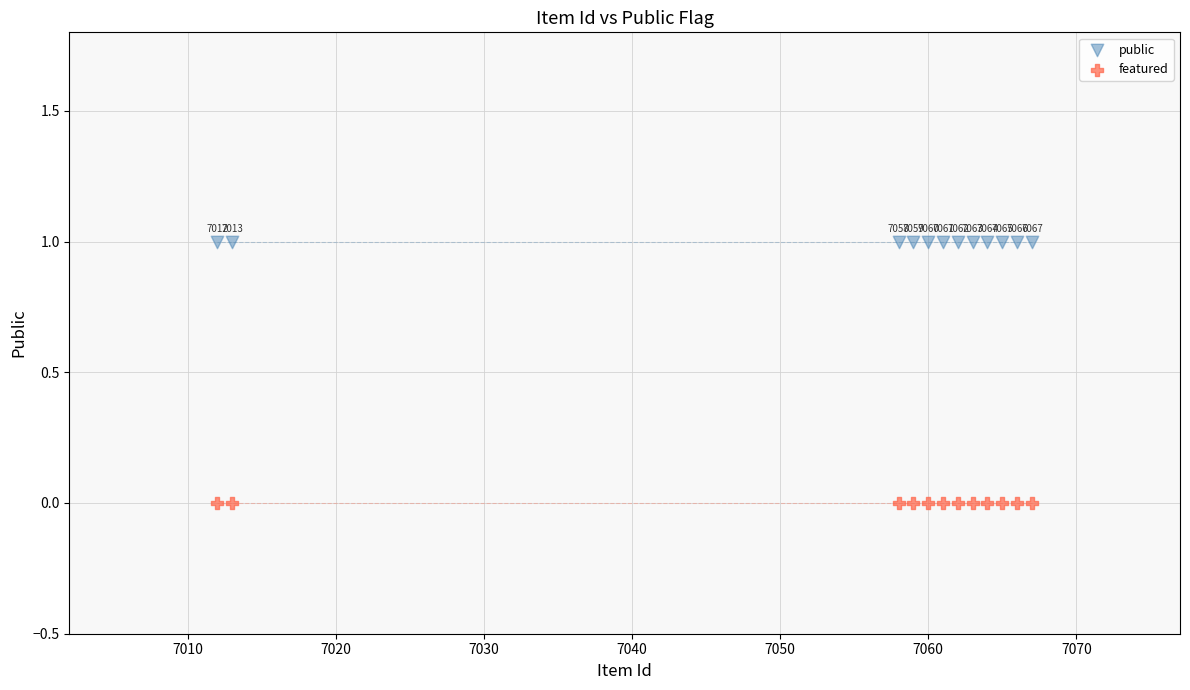

What are all the series names shown in the legend?

public, featured